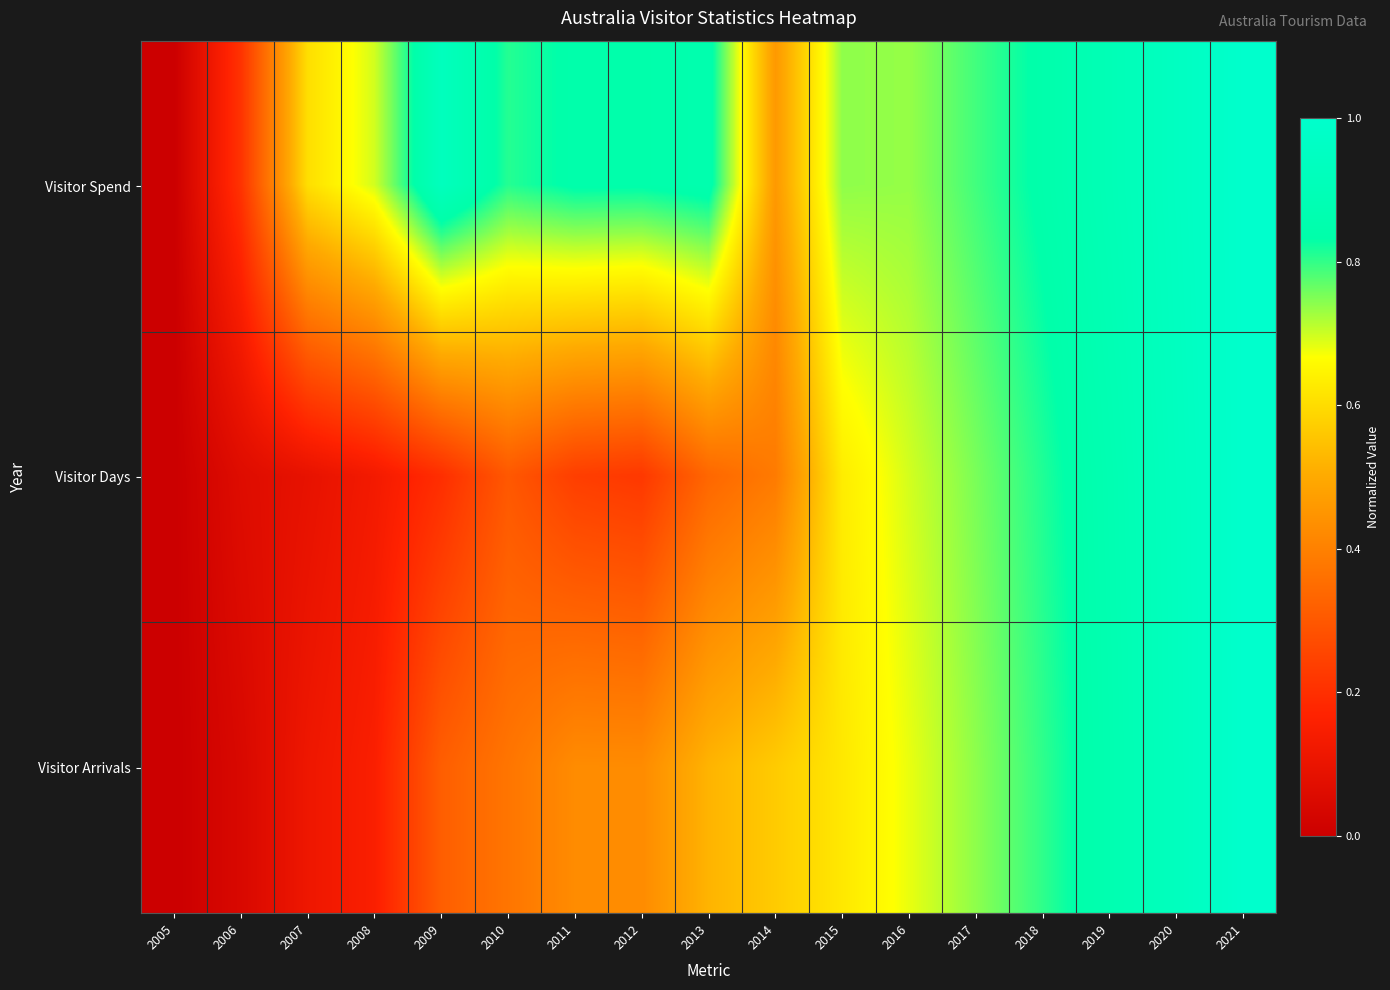

What is the difference between the highest and lowest values at 2015?

0.1